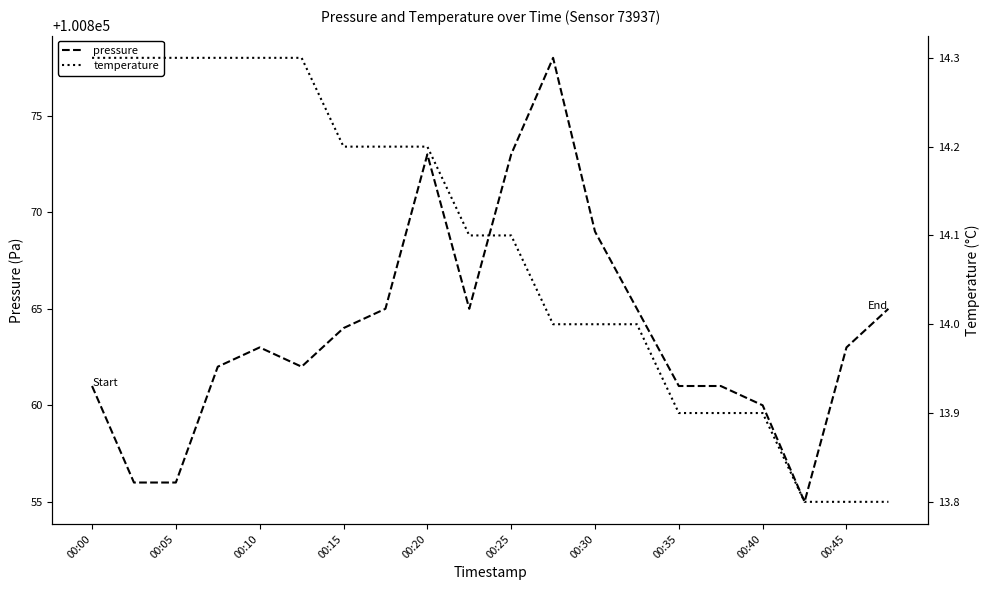

What is the difference between the maximum and second lowest values in the temperature series?

0.5